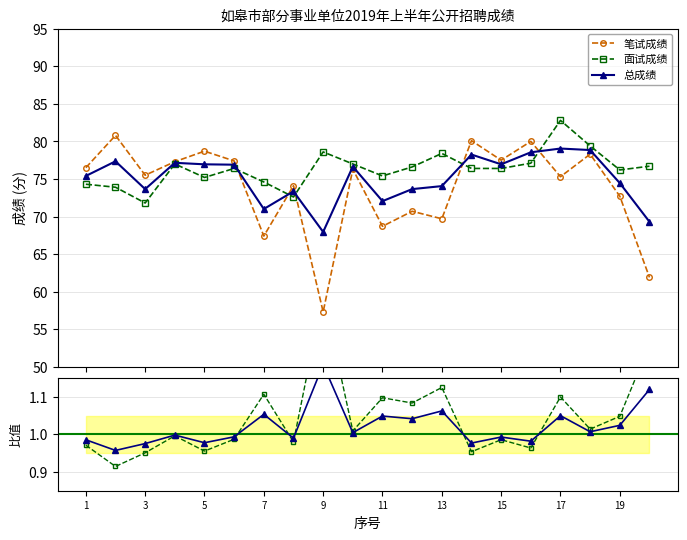

List the series in order of their peak value, highest first.

面试成绩, 笔试成绩, 总成绩, 面试/笔试, 总/笔试